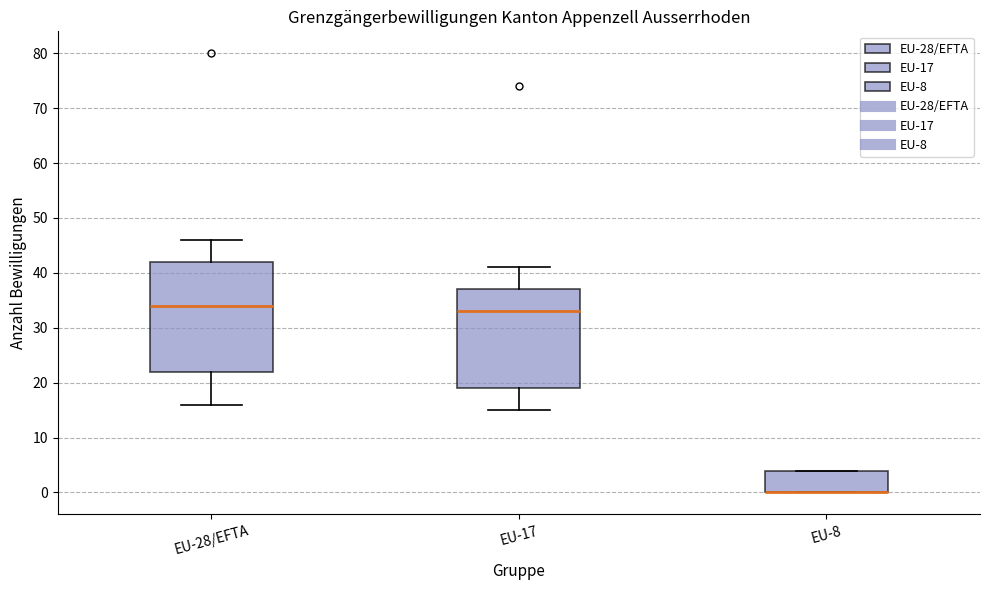

Reading left to right, transcribe this box plot: for each box, give where its median line is, the range the box spans, and where its two whiskers end, as read against the y-axis. The values are not printed on the chart, so give them approximately, as read against the axis.

EU-28/EFTA: median 34, box 22 to 42, whiskers 16 to 46
EU-17: median 33, box 19 to 37, whiskers 15 to 41
EU-8: median 0 (drawn on the box's lower edge), box 0 to 4, whiskers 0 to 4